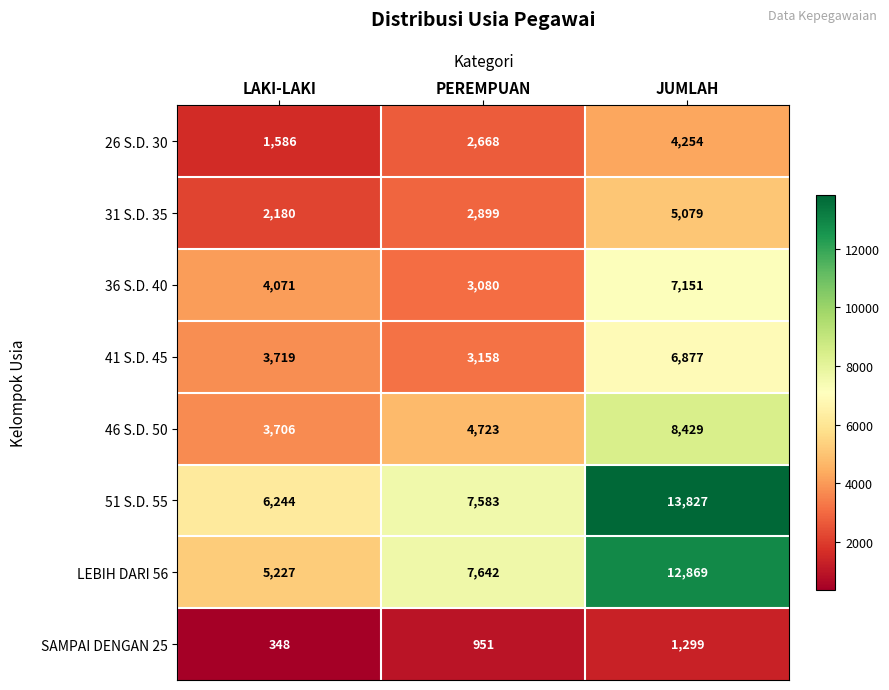

Rank the series at PEREMPUAN from highest to lowest value.

LEBIH DARI 56, 51 S.D. 55, 46 S.D. 50, 41 S.D. 45, 36 S.D. 40, 31 S.D. 35, 26 S.D. 30, SAMPAI DENGAN 25